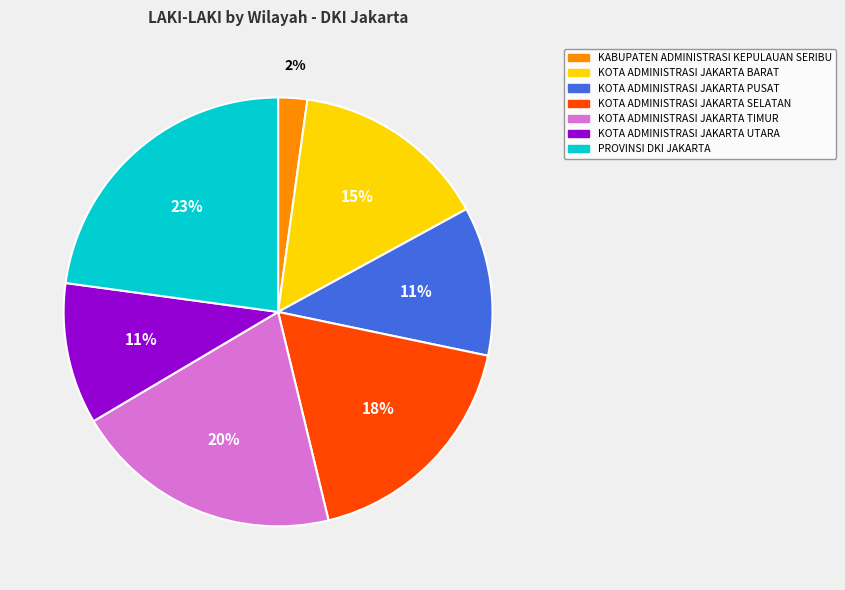

Does KOTA ADMINISTRASI JAKARTA TIMUR represent more than half of the total?

No